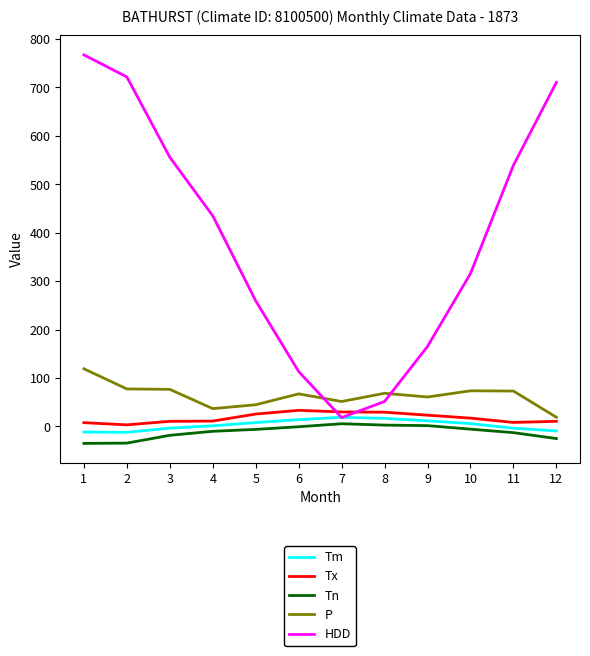

What is the maximum value for HDD?

767.3